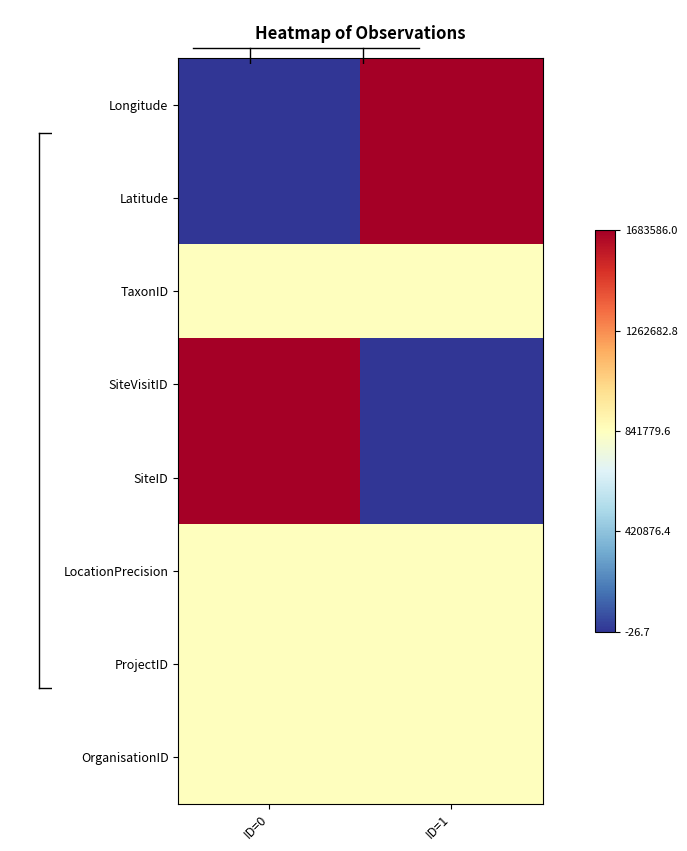

Reading right to left, transcribe all the data shown in this chart.

Longitude: ID=1=1.0	ID=0=0.0
Latitude: ID=1=1.0	ID=0=0.0
TaxonID: ID=1=0.5	ID=0=0.5
SiteVisitID: ID=1=0.0	ID=0=1.0
SiteID: ID=1=0.0	ID=0=1.0
LocationPrecision: ID=1=0.5	ID=0=0.5
ProjectID: ID=1=0.5	ID=0=0.5
OrganisationID: ID=1=0.5	ID=0=0.5